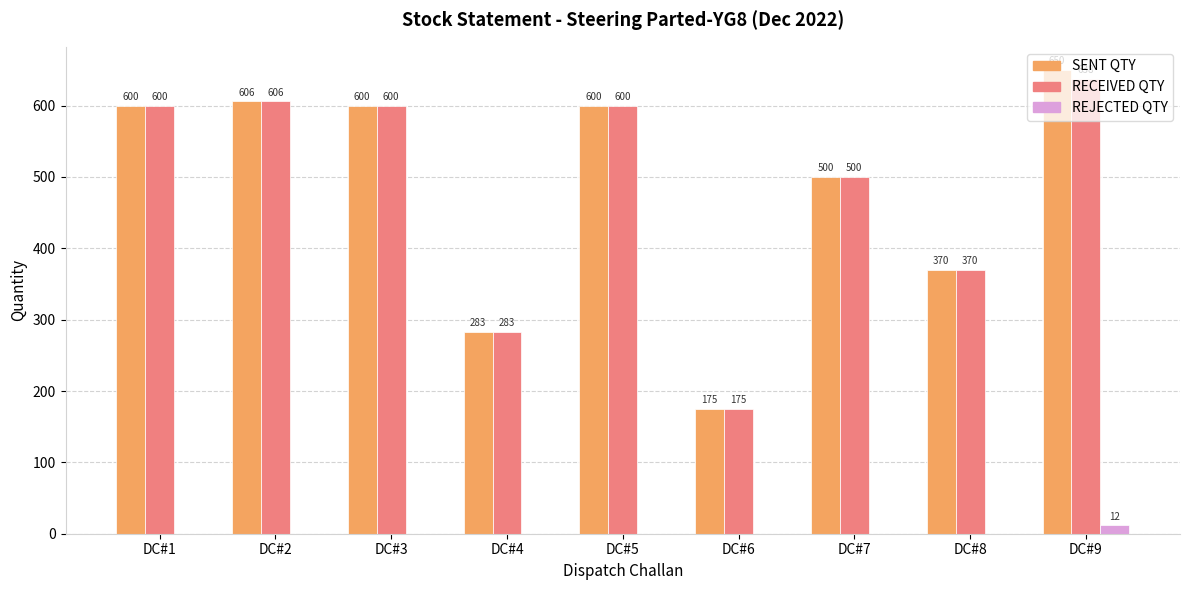

How many groups of bars are there?

9